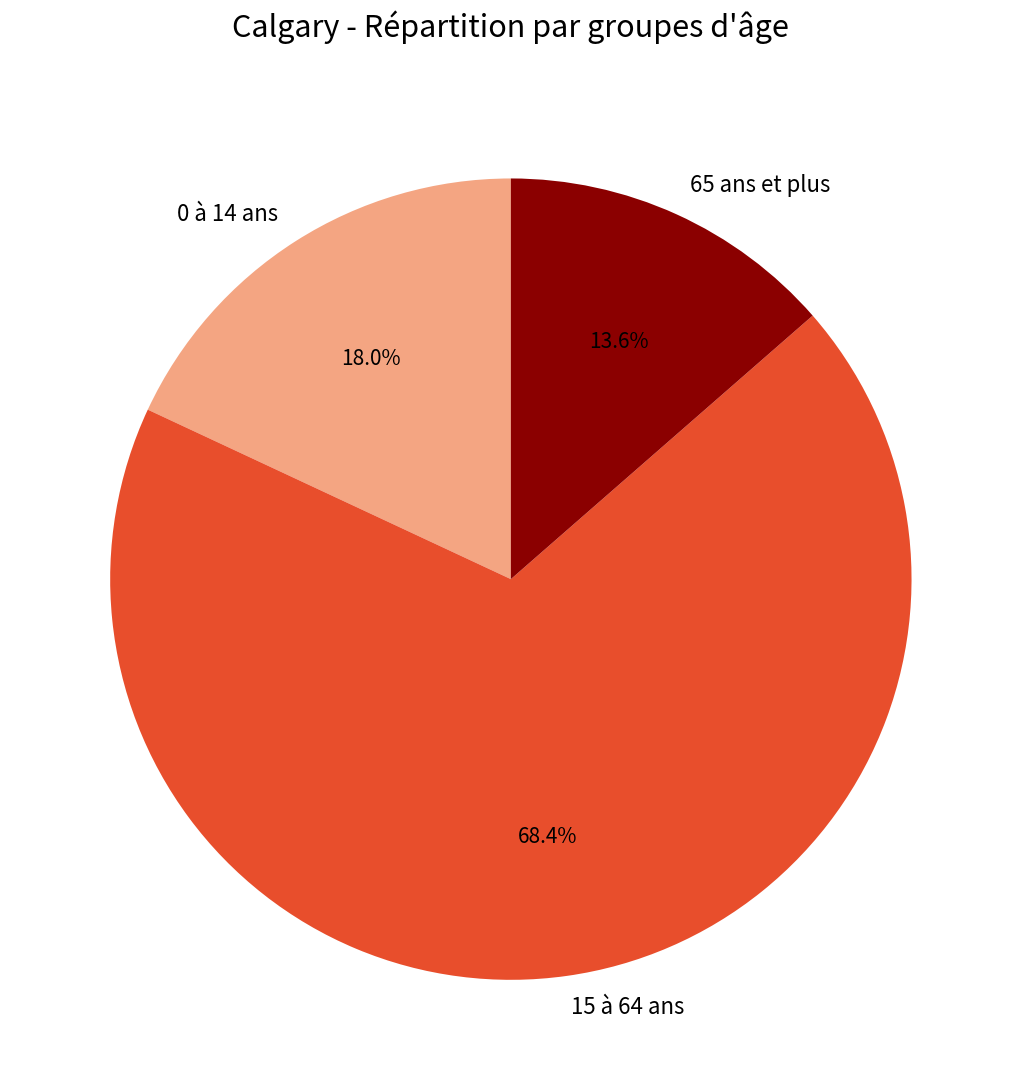

Count the number of slices in the pie.

3